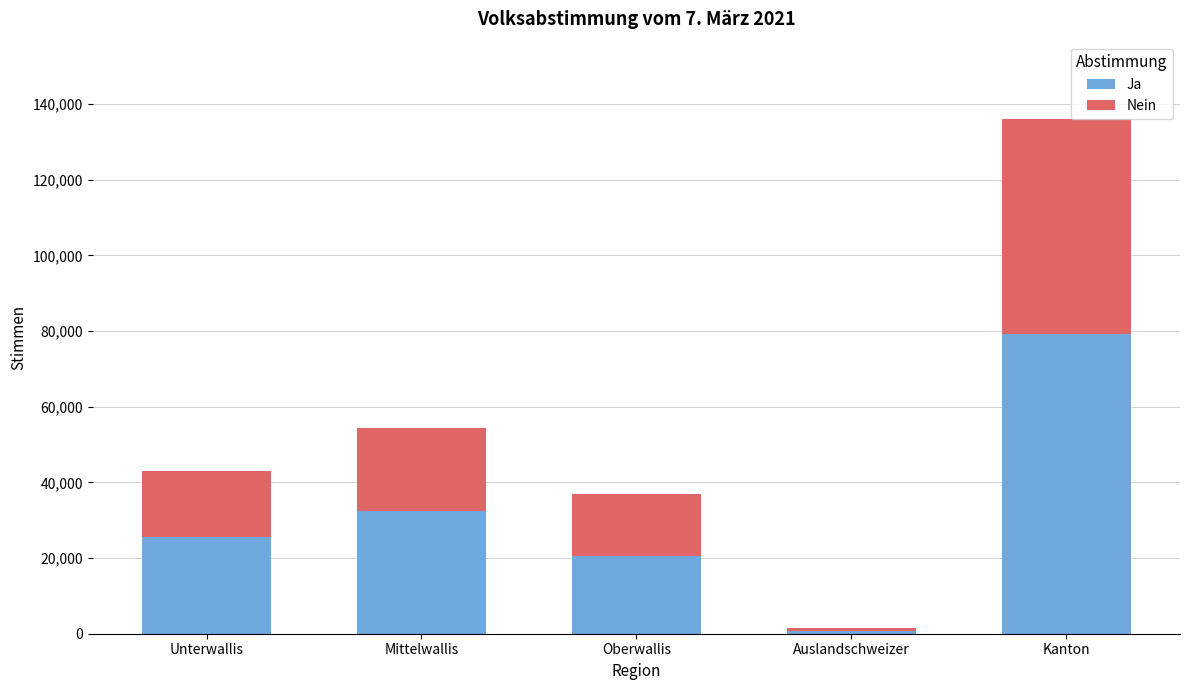

Reading left to right, list the values for the Ja series.

25580	32470	20434	824	79308